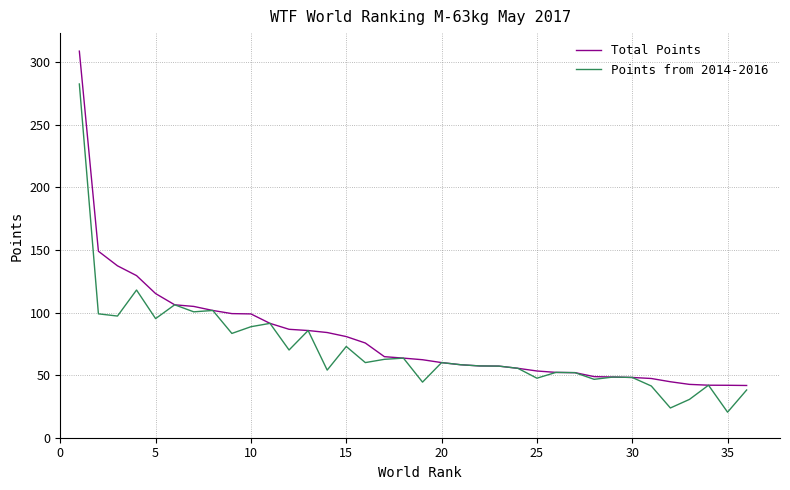

Count the number of data series in this chart.

2